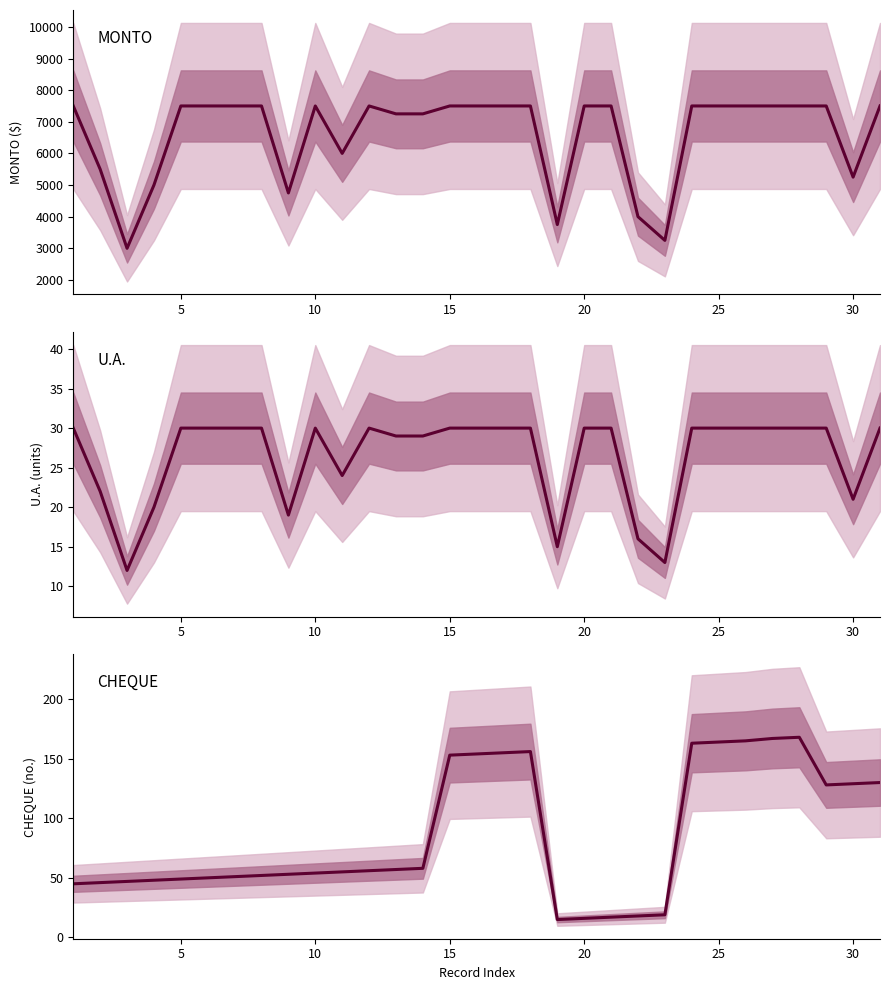

What is the difference between the second highest and second lowest values in the U.A. series?

17